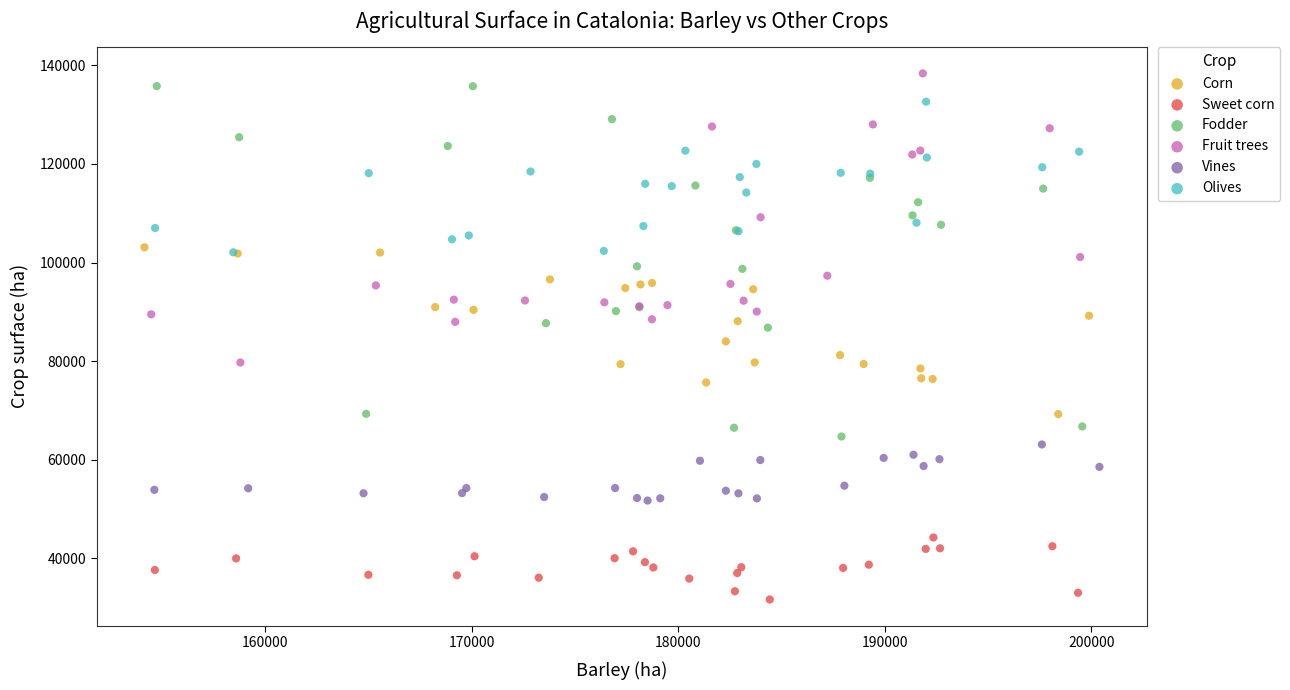

Which series reaches the minimum Y coordinate?

Sweet corn